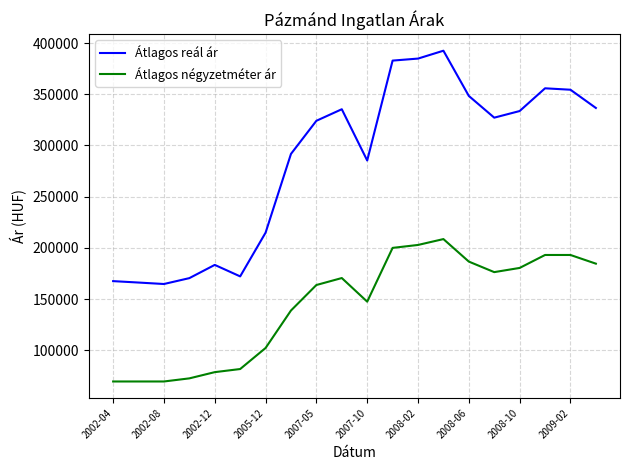

What is the minimum value for Átlagos reál ár?

164732